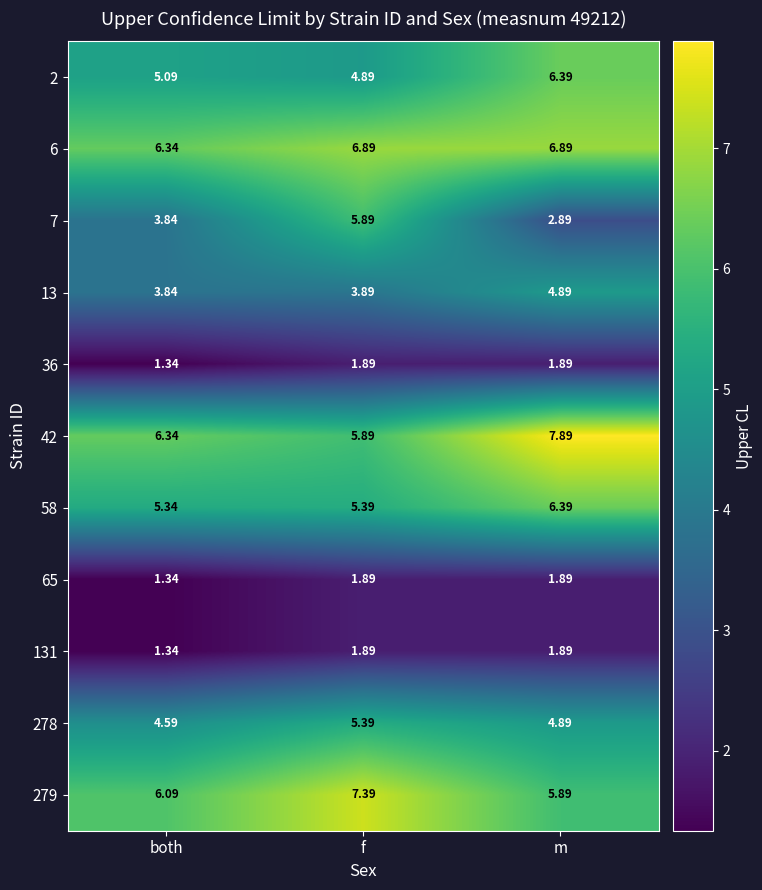

Is the value of 65 at m greater than the value of 6 at f?

No